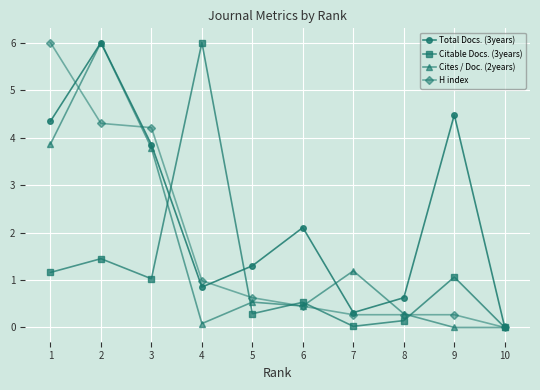

What is the total value across all series at 8?

1.3